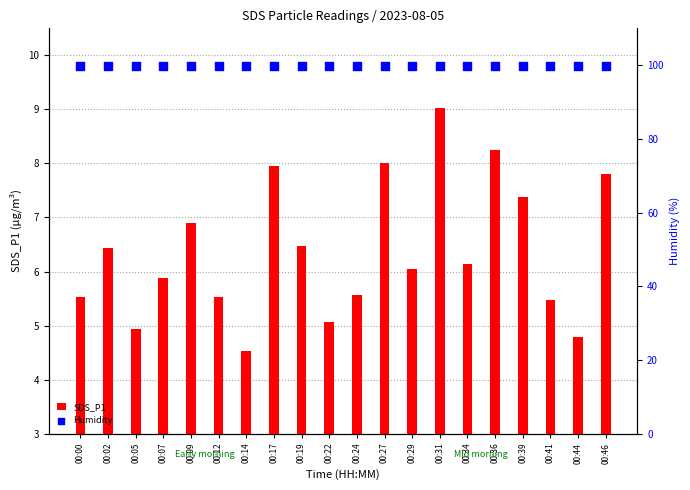

Is the value of Humidity at 00:46 greater than the value of SDS_P1 at 00:22?

Yes